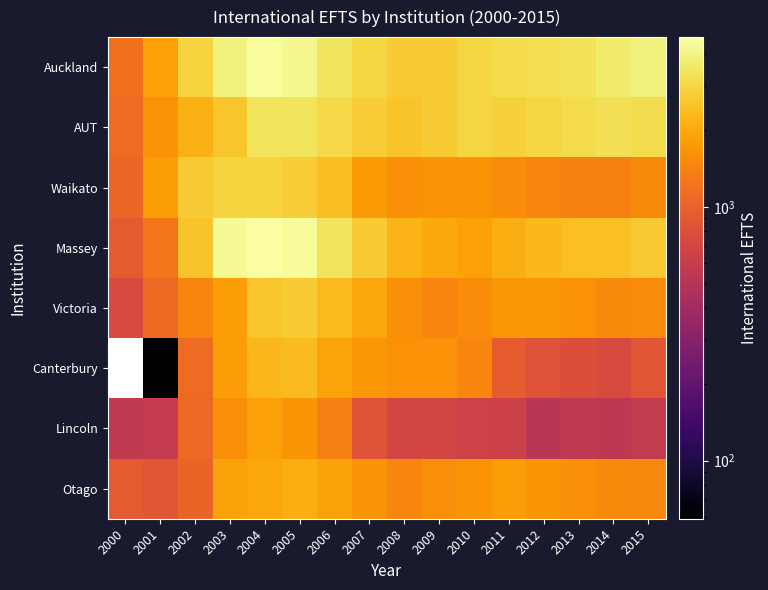

What is the greatest value displayed?

4666.0